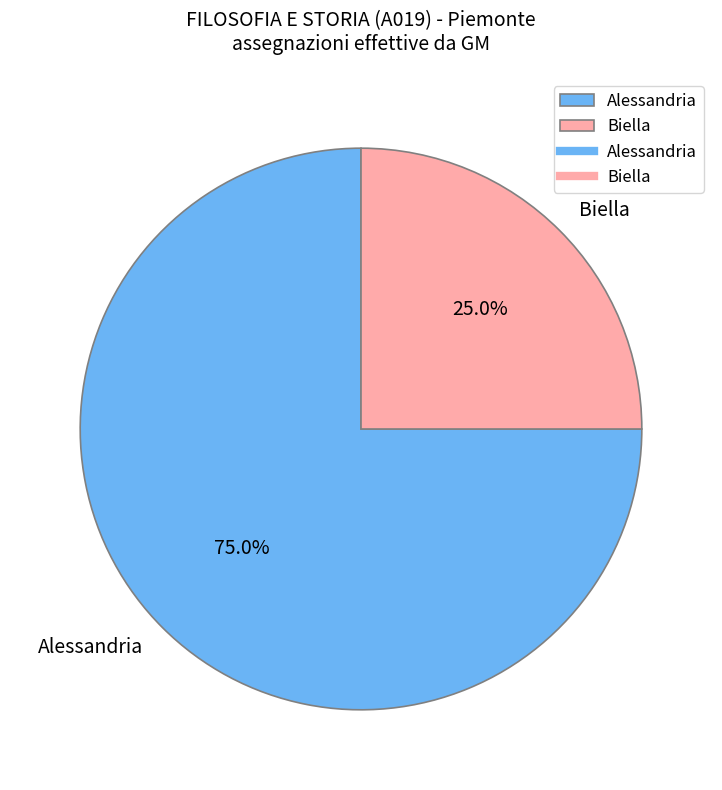

What is the largest slice in the pie chart?

Alessandria